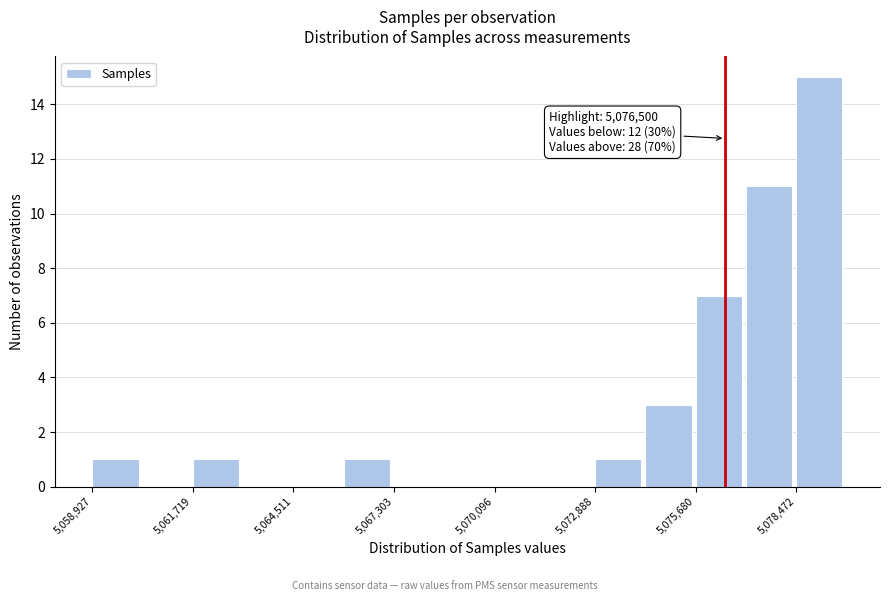

Around what value on the x-axis is the tallest bar? Give the approximate position of its centre, as read against the axis.

5079000